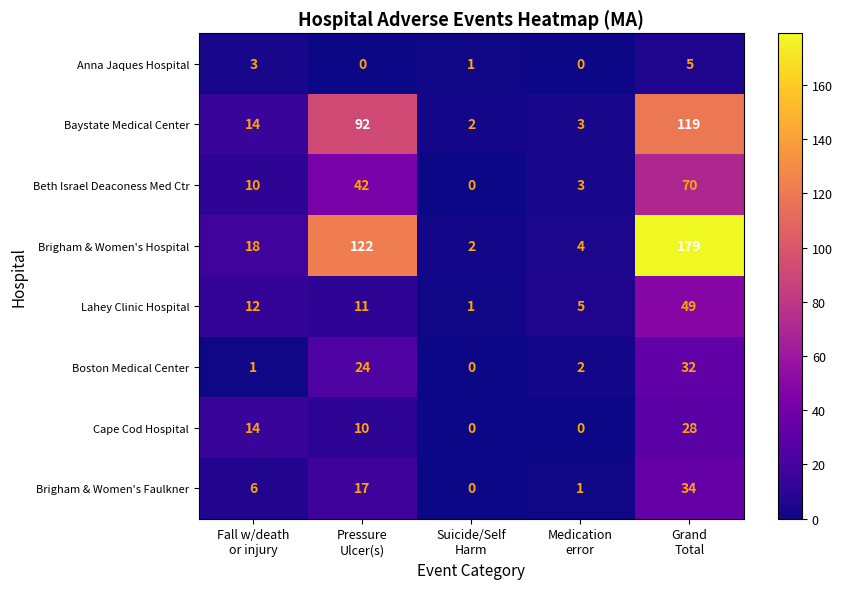

List the series in order of their peak value, highest first.

Brigham & Women's Hospital, Baystate Medical Center, Beth Israel Deaconess Med Ctr, Lahey Clinic Hospital, Brigham & Women's Faulkner, Boston Medical Center, Cape Cod Hospital, Anna Jaques Hospital